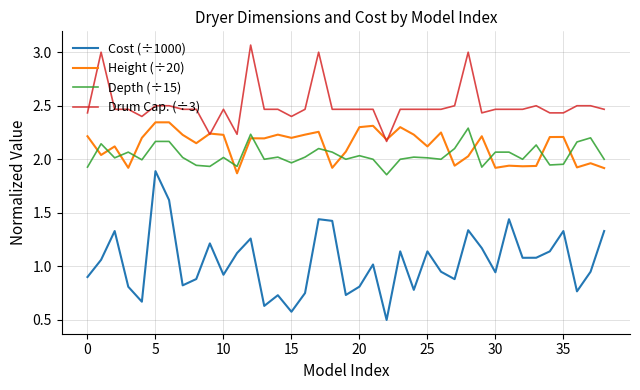

What is the lowest value of the Cost (÷1000) series?

0.5